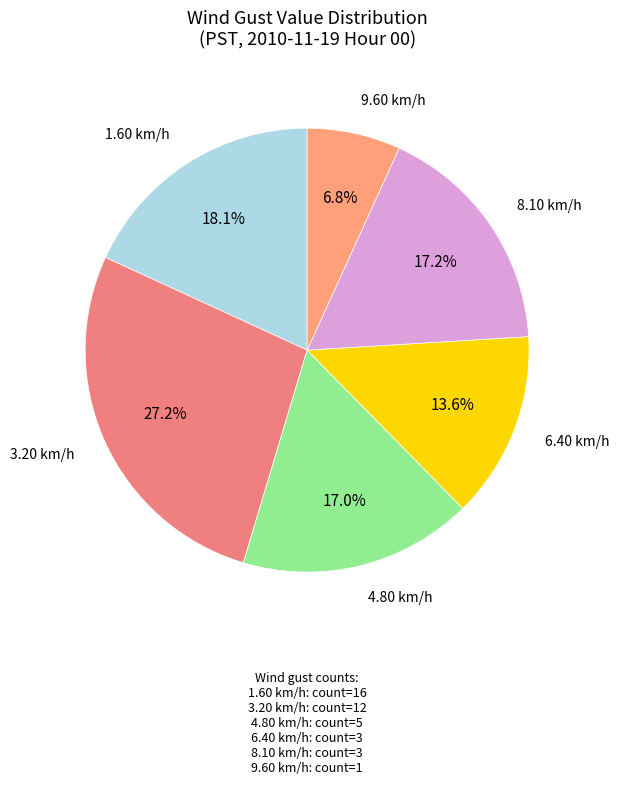

Count the number of slices in the pie.

6